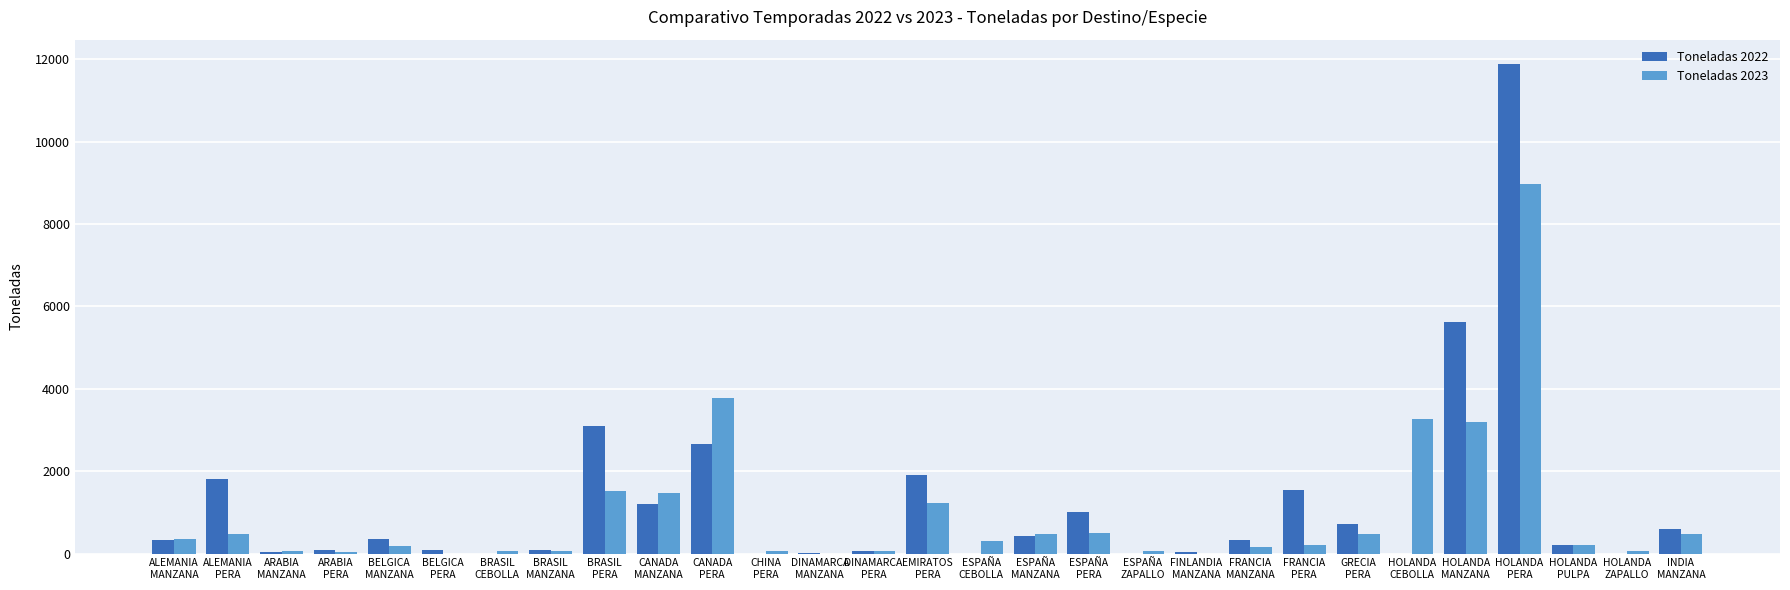

How many groups of bars are there?

29